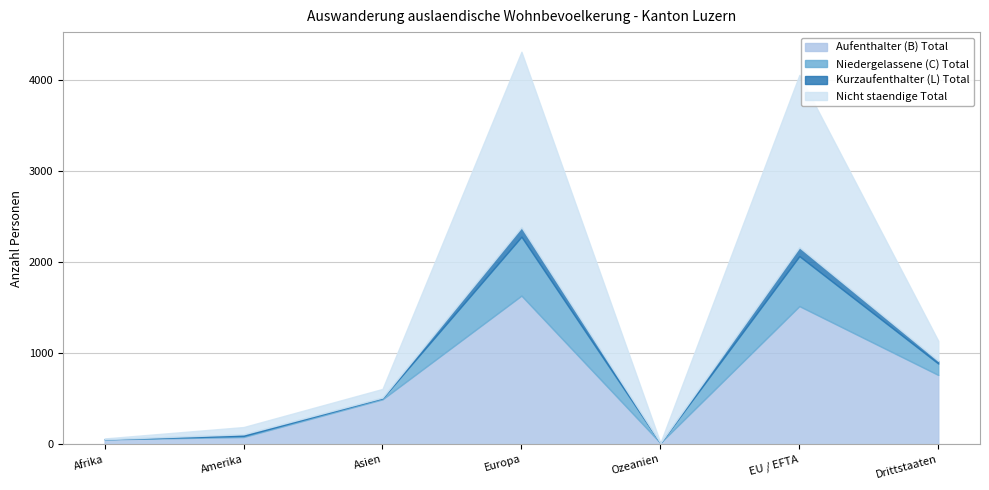

What is the label of the 7th point from the right?

Afrika